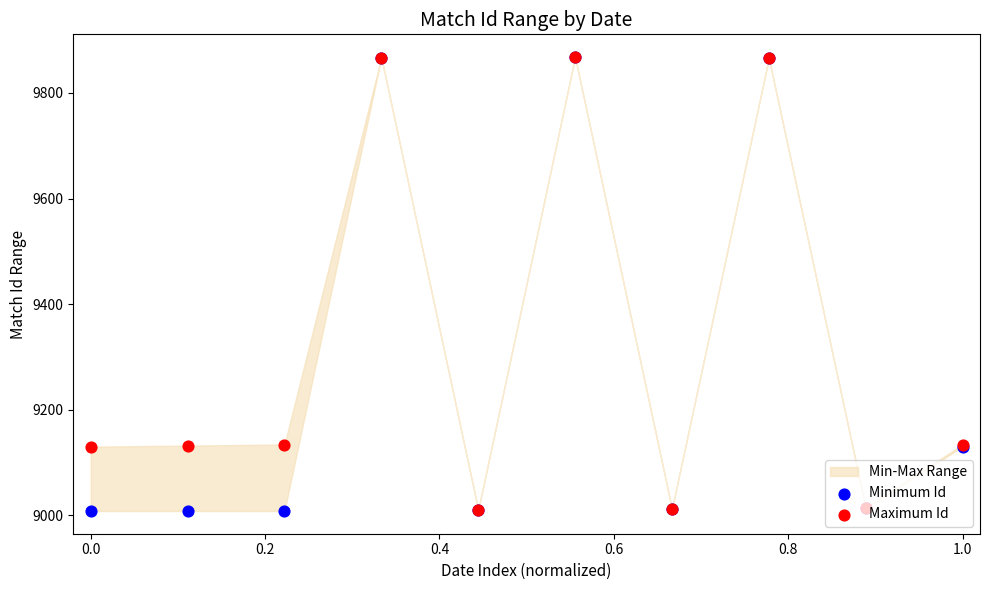

Which series has the largest total across all categories?

Maximum Id